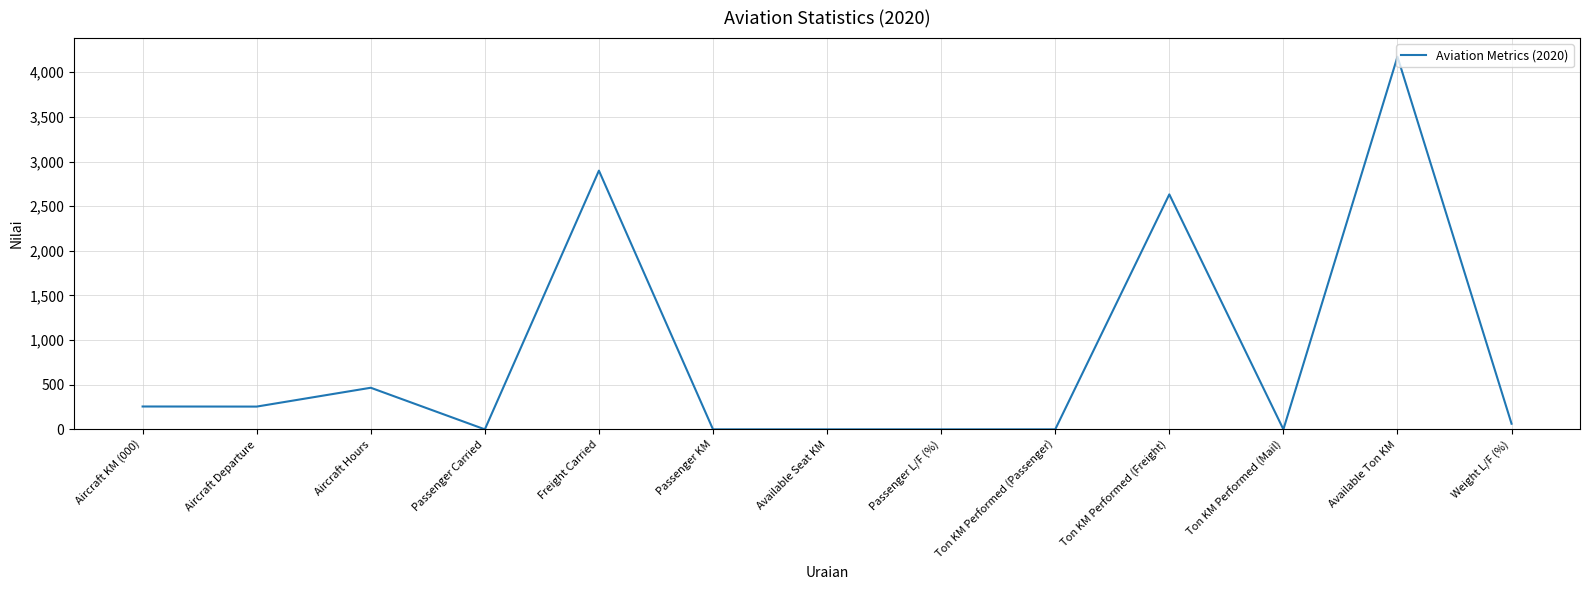

What is the approximate value at Ton KM Performed (Freight)?

2632